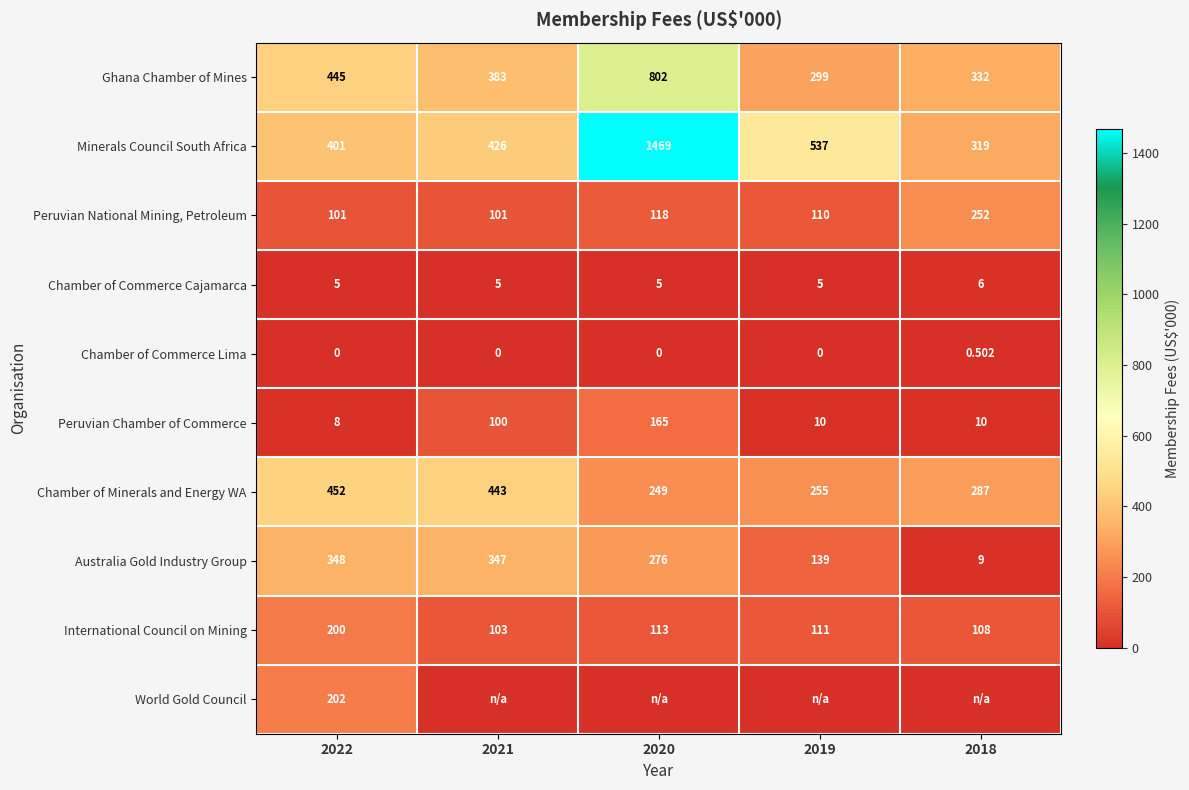

At 2022, list the series in order from largest to smallest.

Chamber of Minerals and Energy WA, Ghana Chamber of Mines, Minerals Council South Africa, Australia Gold Industry Group, World Gold Council, International Council on Mining, Peruvian National Mining, Petroleum, Peruvian Chamber of Commerce, Chamber of Commerce Cajamarca, Chamber of Commerce Lima